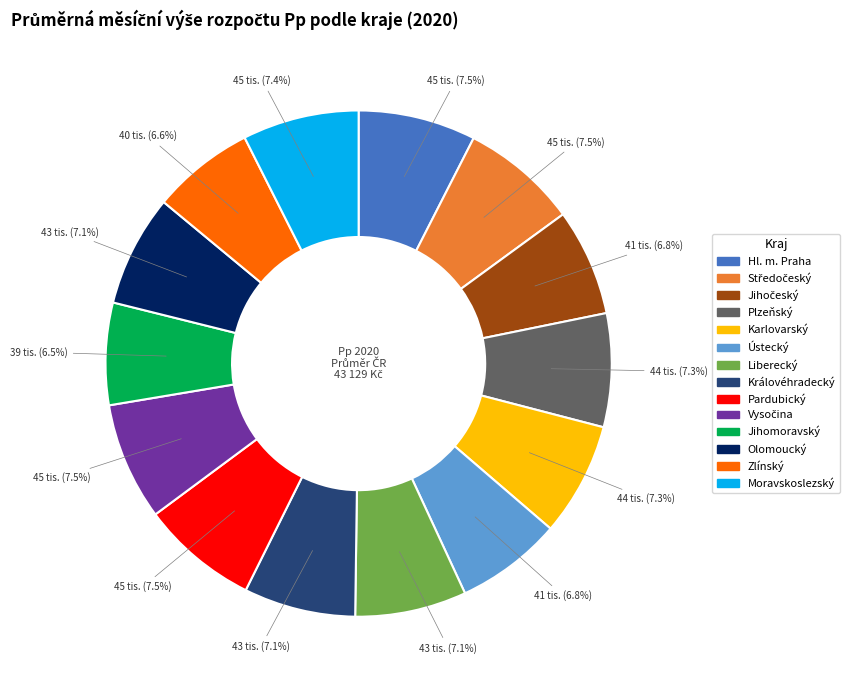

Count the number of slices in the pie.

14